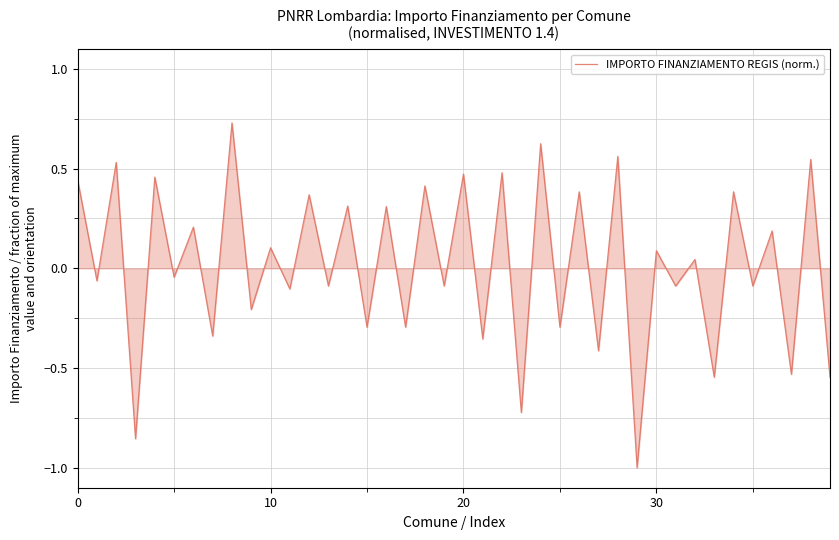

What is the minimum value shown in the chart?

-1.0